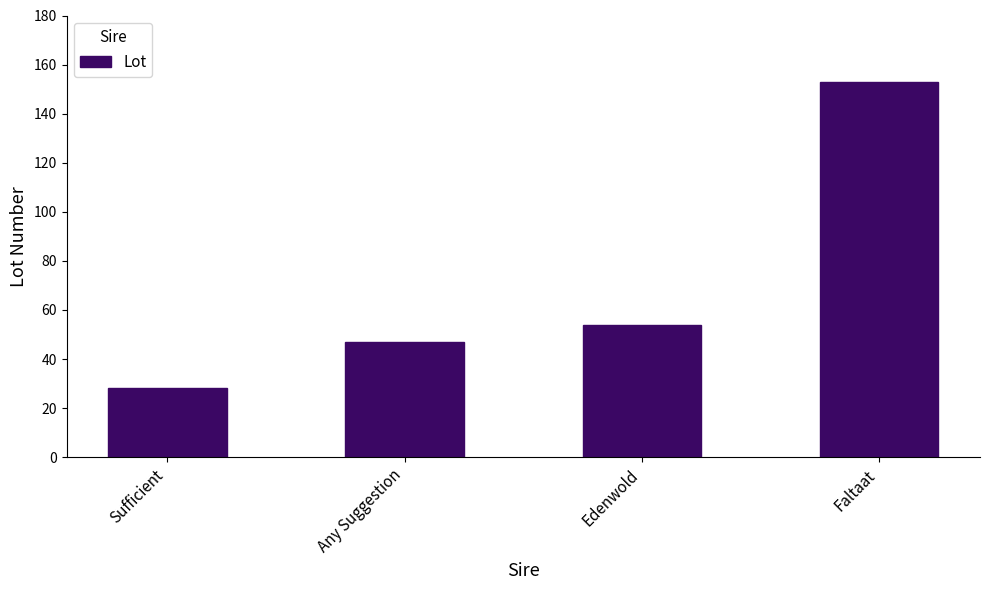

What is the difference between the values at Edenwold and Sufficient?

26